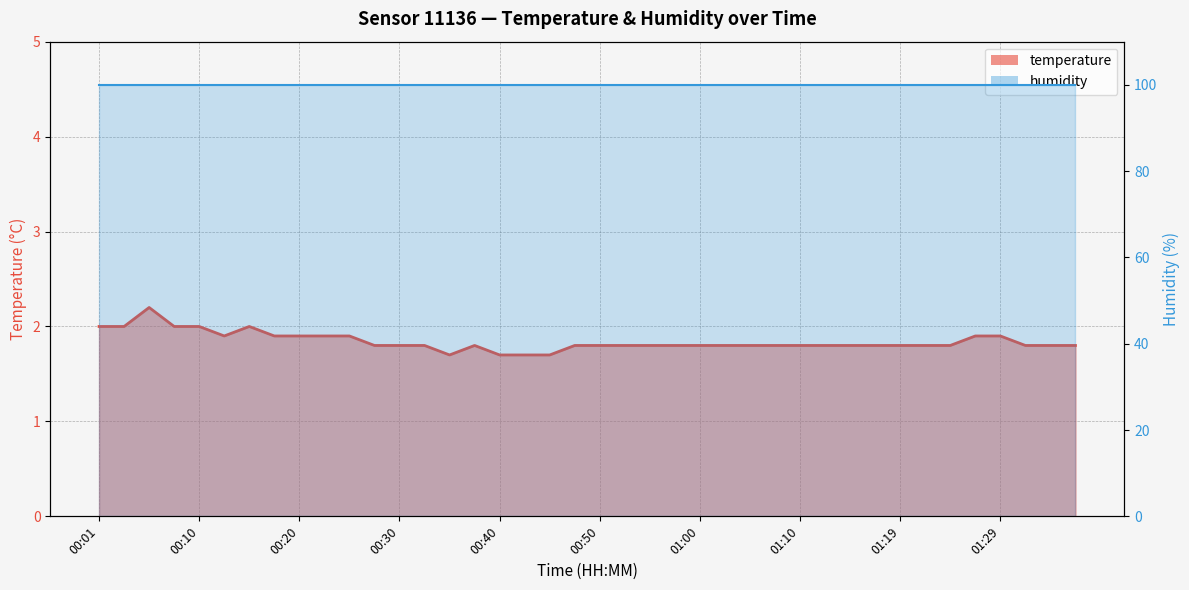

True or false: temperature_line has a value of 1.8 at 01:00.

True